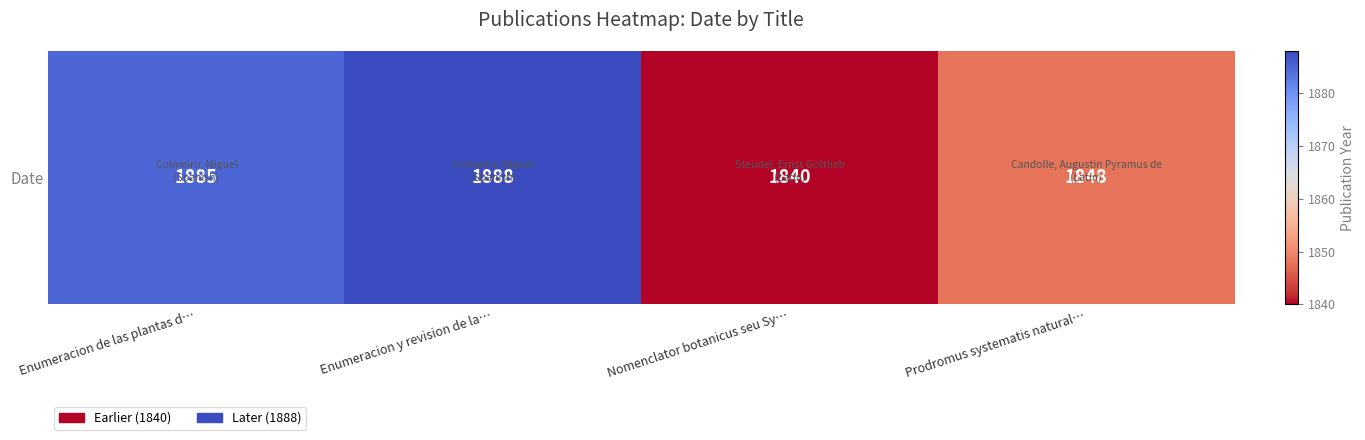

The value at Nomenclator botanicus seu Sy… is 2870. True or false?

False